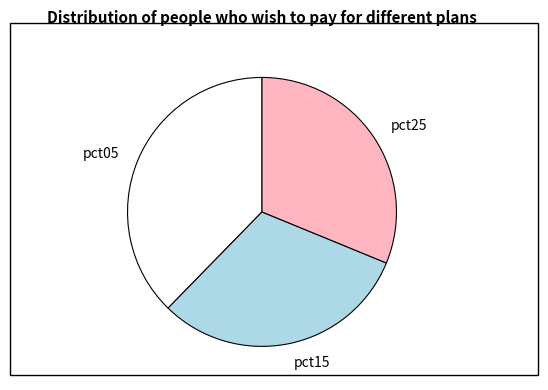

Count the number of slices in the pie.

3